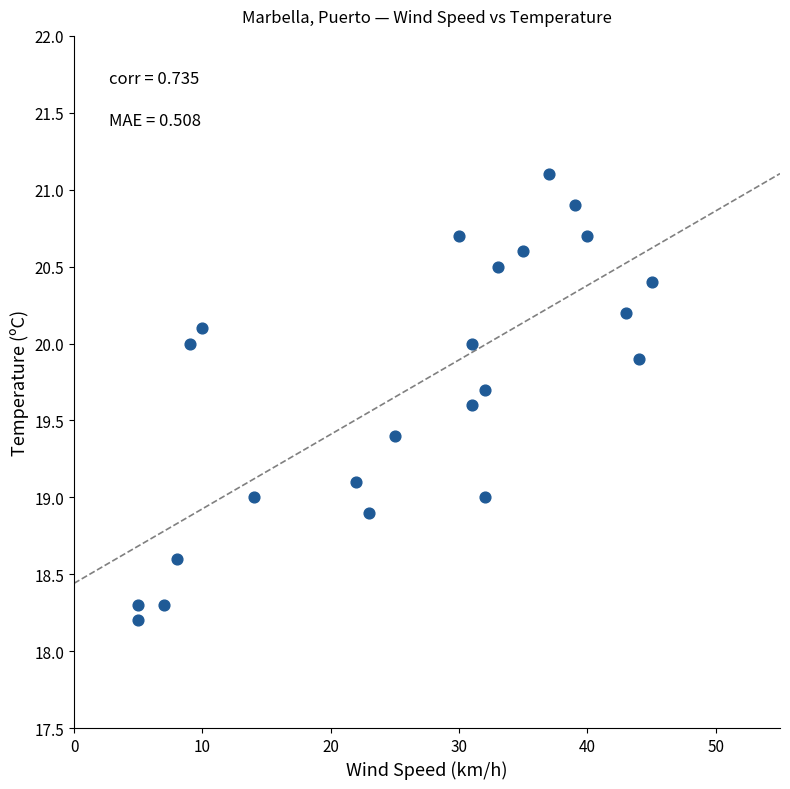

What is the range of Y values (max minus min)?

2.9